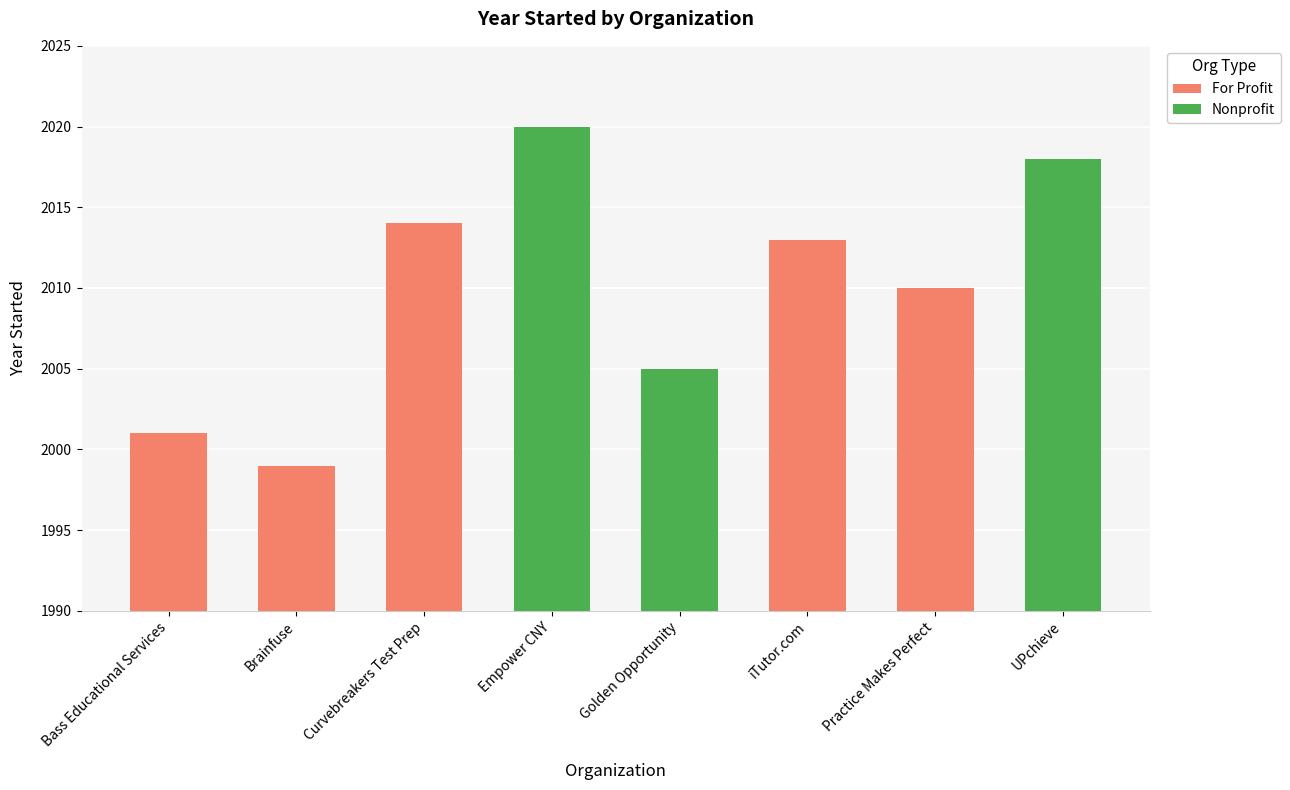

What is the highest value of the Nonprofit series?

2020